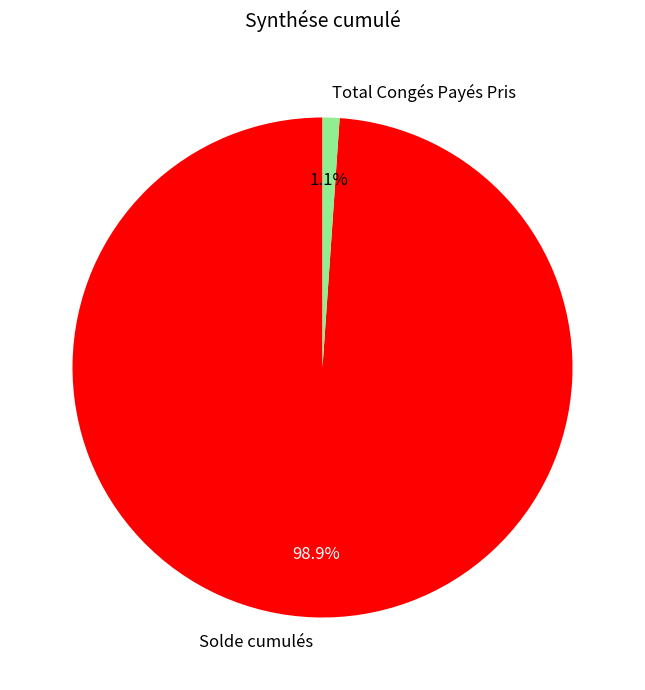

Rank the categories by value from lowest to highest.

Total Congés Payés Pris, Solde cumulés